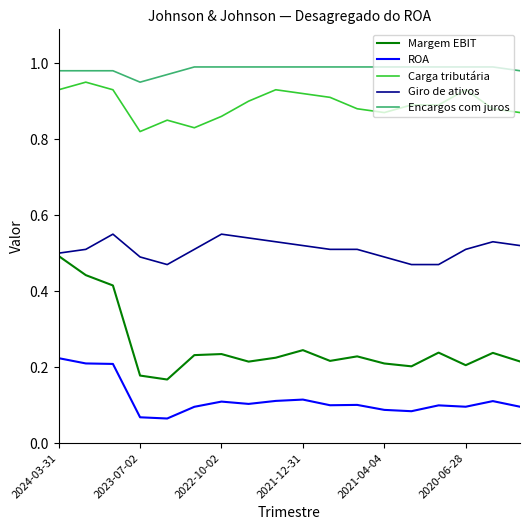

Which series has the largest total across all categories?

Encargos com juros